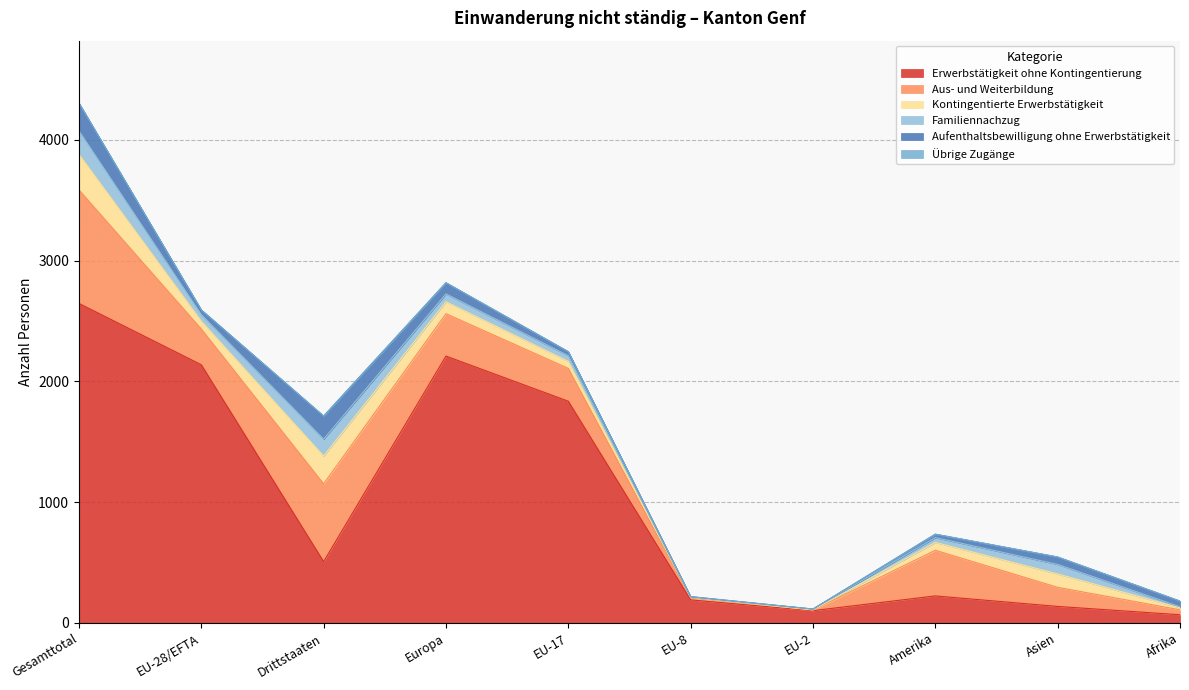

Is it true that Familiennachzug equals 65 at Europa?

True